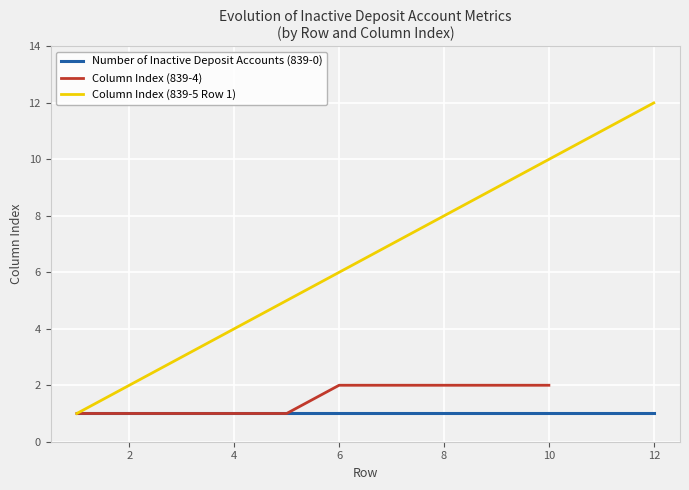

How many categories are shown in the chart?

12